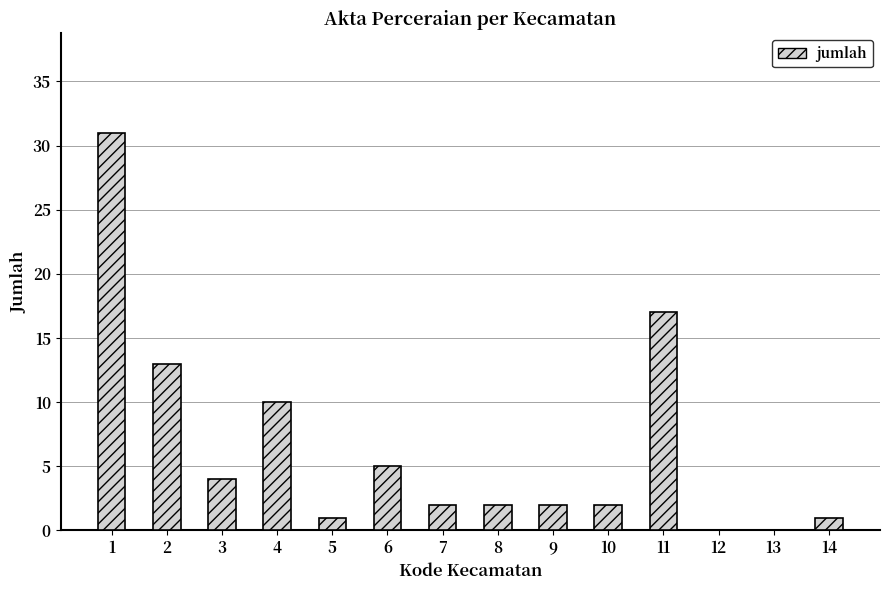

Reading left to right, what are all the values shown in this chart?

31	13	4	10	1	5	2	2	2	2	17	0	0	1